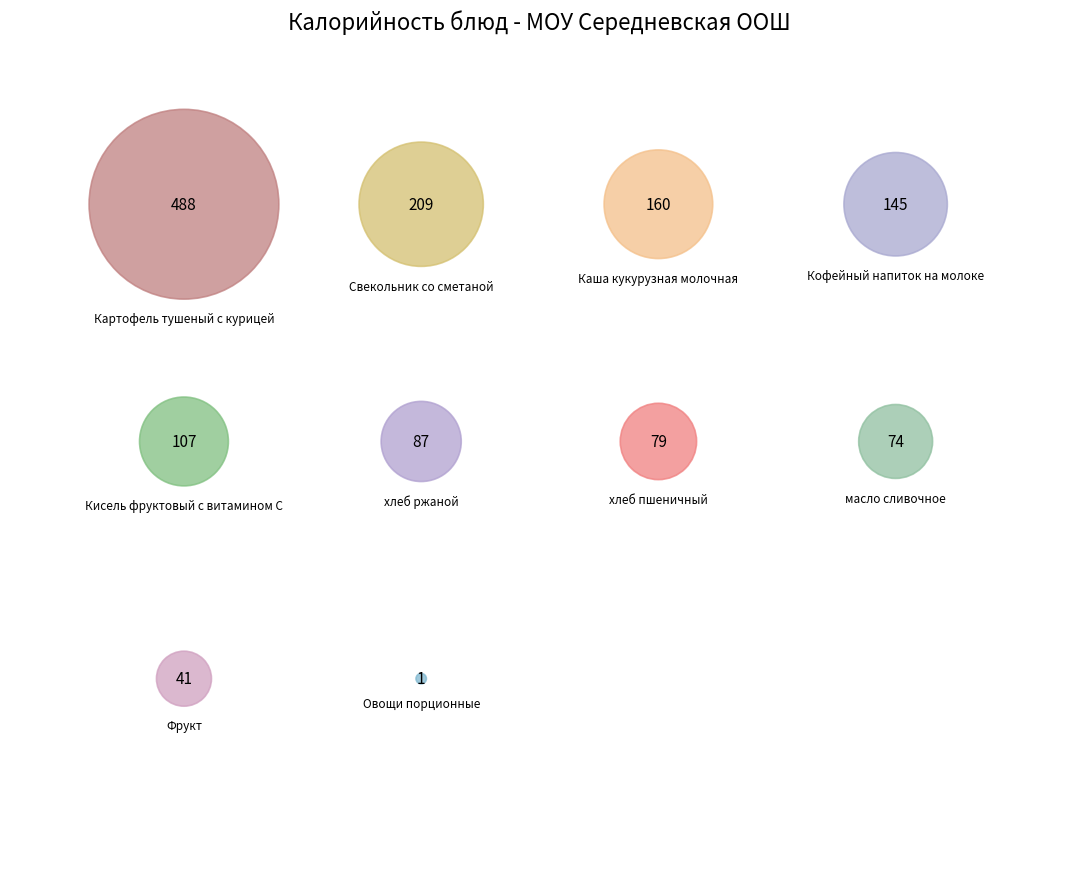

The Кисель фруктовый с витамином С slice represents 8% of the pie. True or false?

True